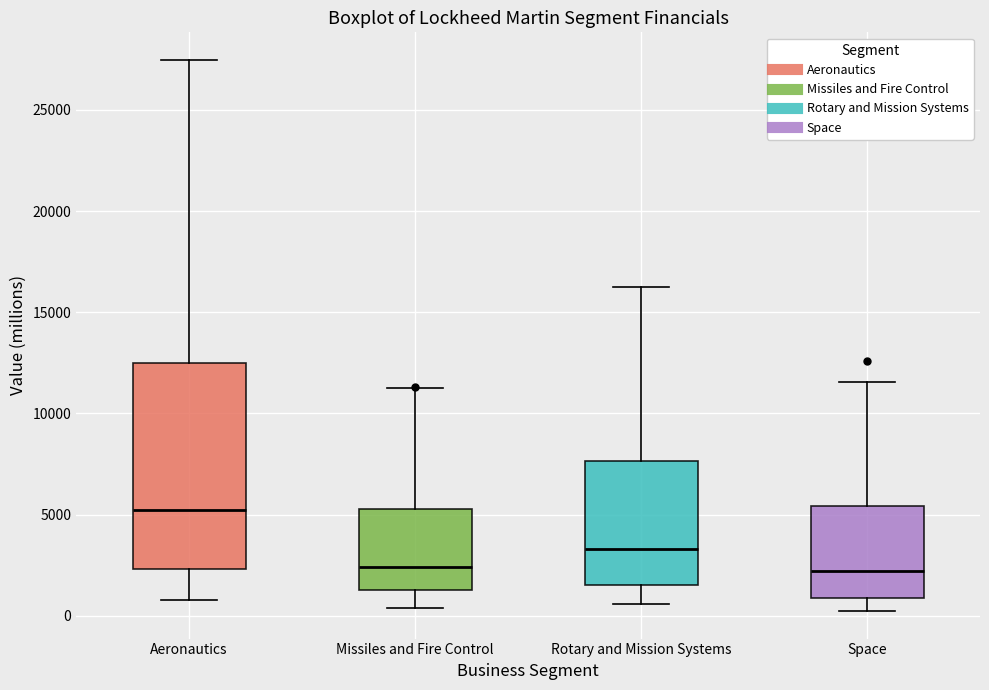

Where does the median line of the box for Rotary and Mission Systems sit on the y-axis? The values are not printed on the chart, so give them approximately, as read against the axis.

3500